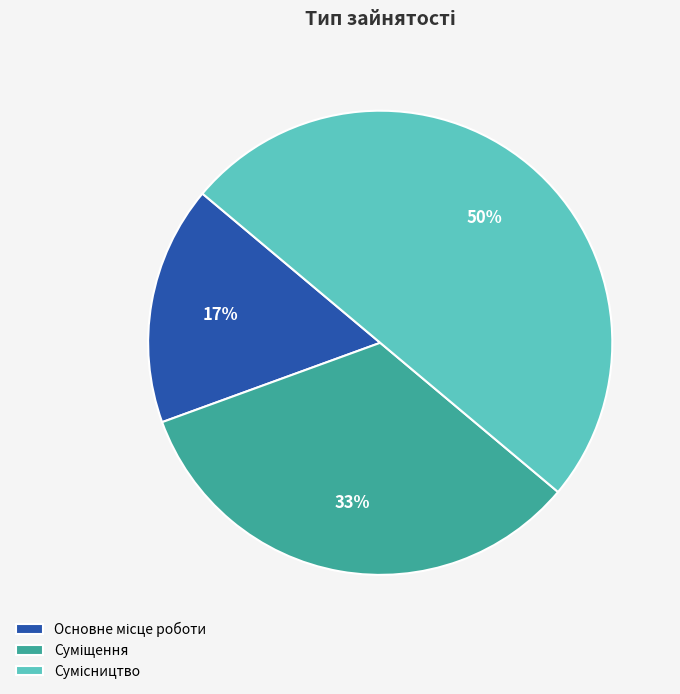

To the nearest percent, what is the average slice percentage?

33%